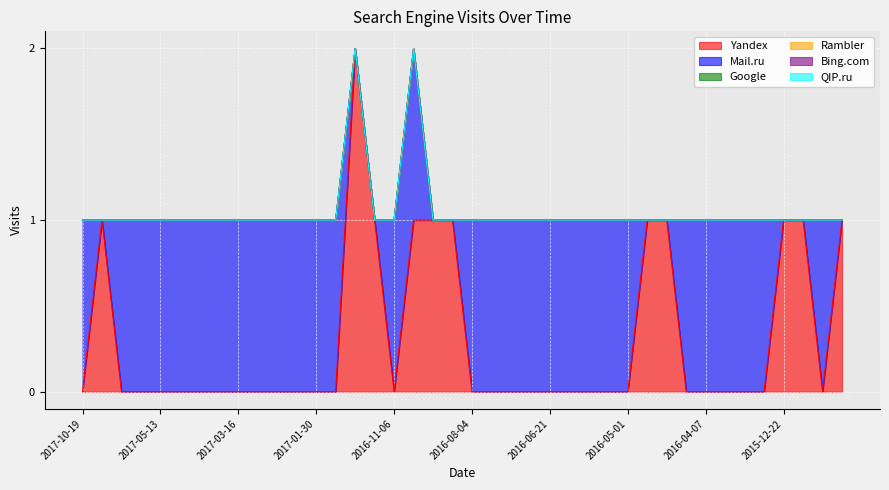

Rank the series at 2017-01-08 from lowest to highest value.

Mail.ru, Google, Rambler, Bing.com, QIP.ru, Yandex